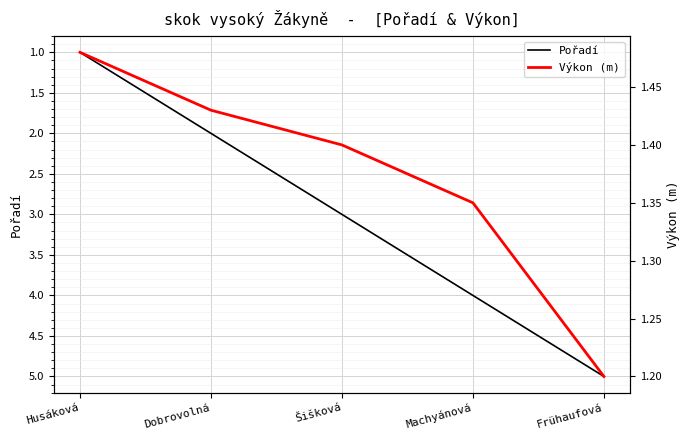

True or false: Výkon (m) has more than 0 points higher than both neighbors.

False